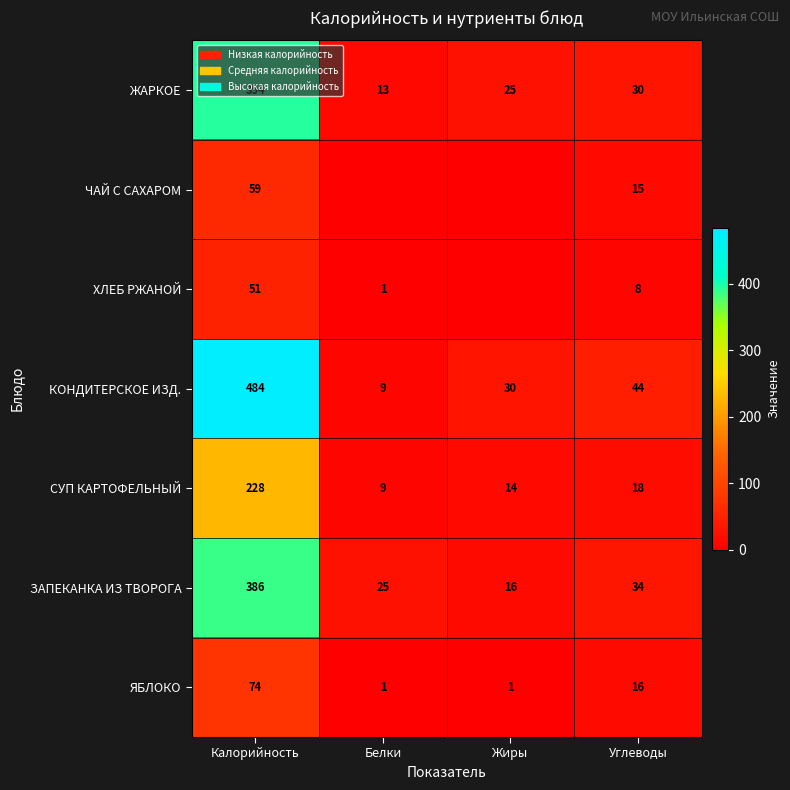

What is the difference between the maximum and second lowest values in the ЖАРКОЕ series?

369